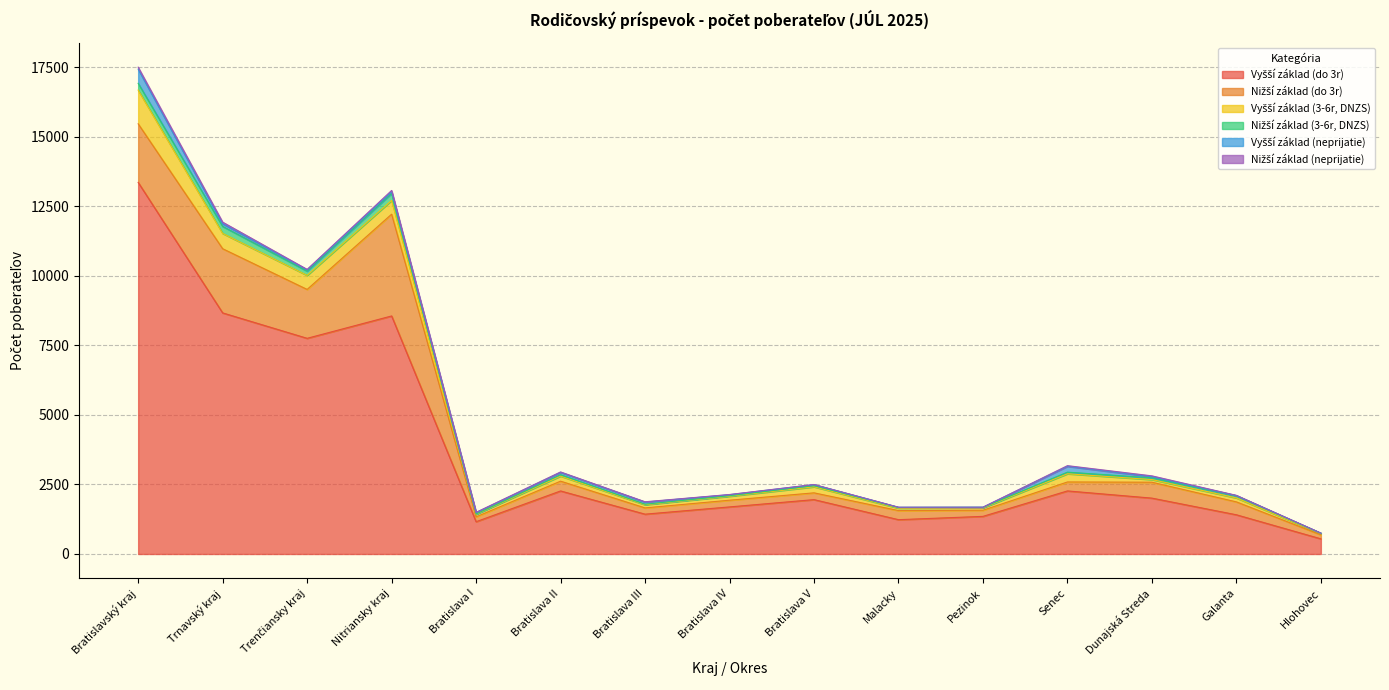

What is the difference between the second highest and minimum values in the Vyšší základ (neprijatie) series?

206